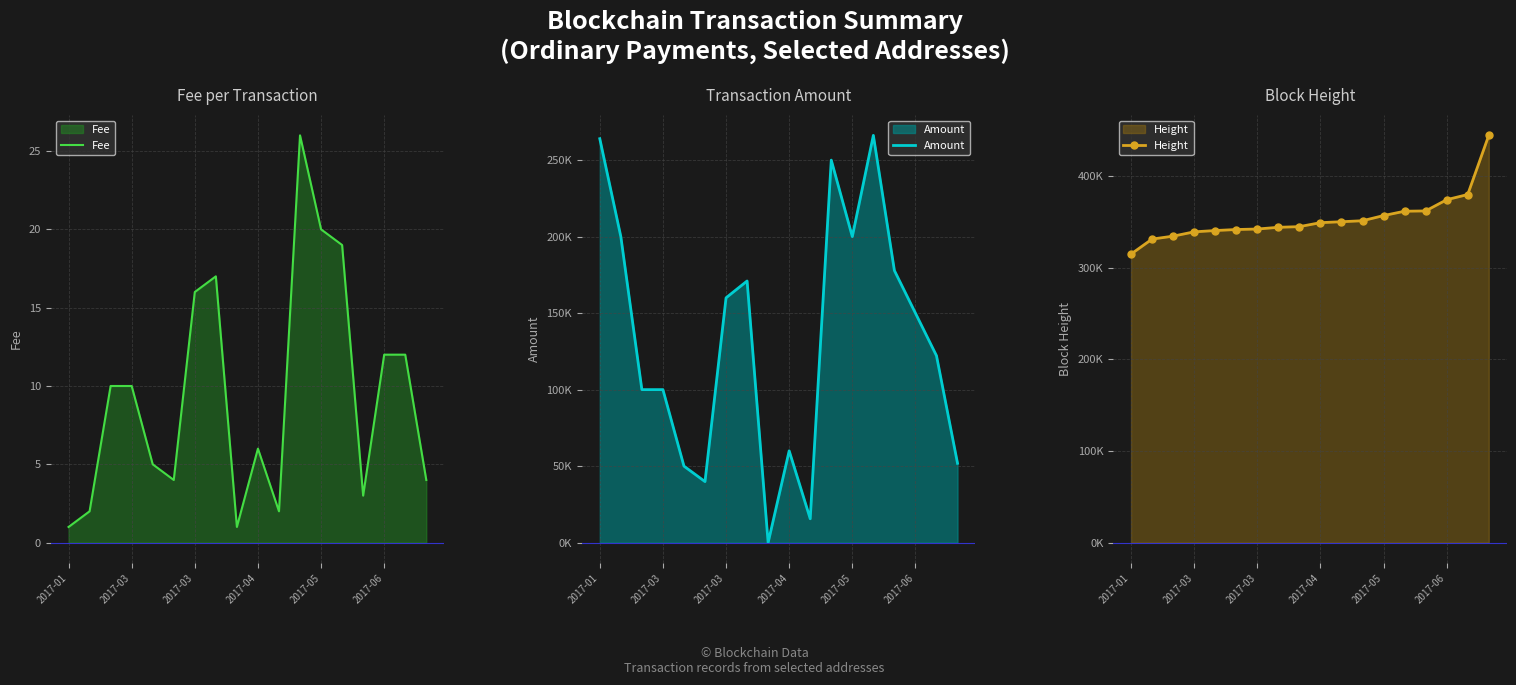

What is the difference between the second highest and minimum values in the Fee series?

19.0